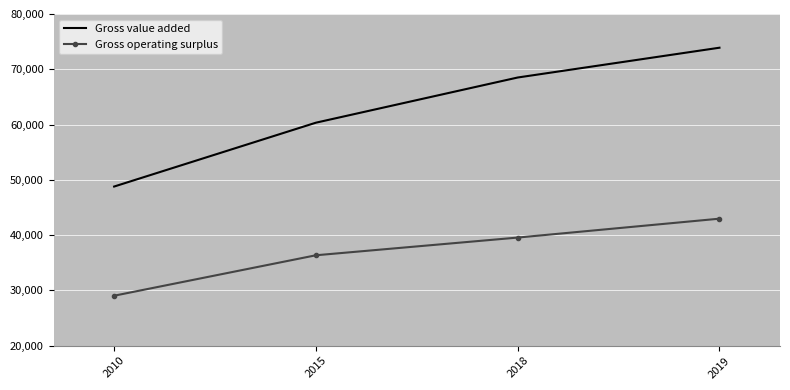

What is the highest value of the Gross operating surplus series?

42978